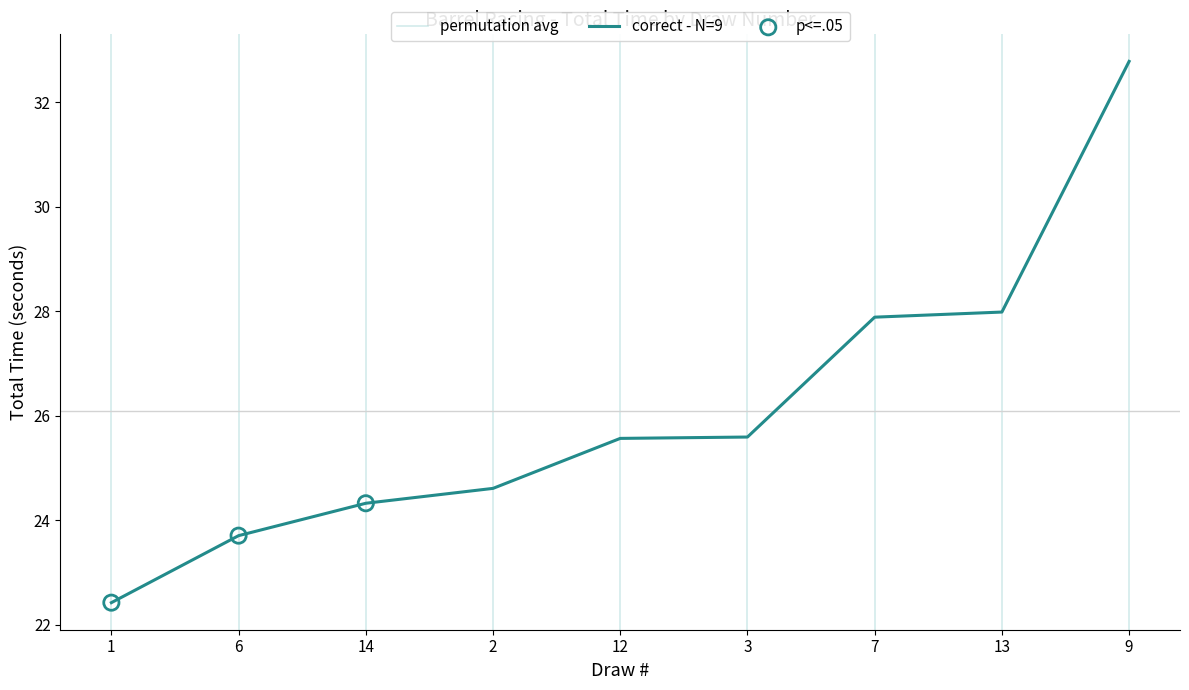

What is the change in value from 1 to 14?

+1.9